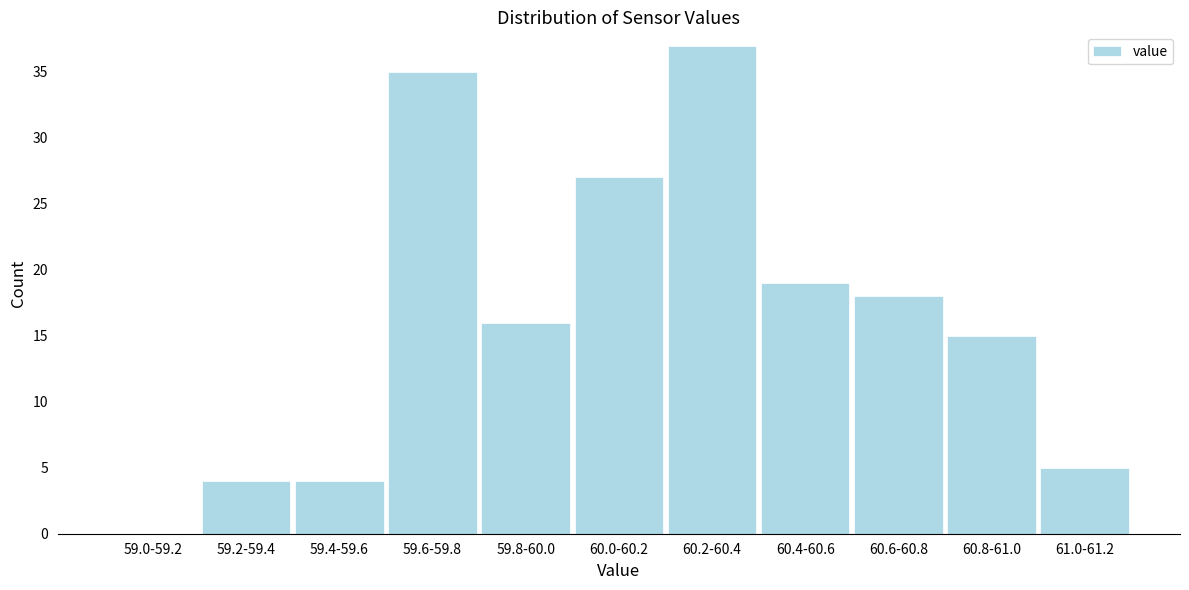

Reading right to left, list all the values displayed in this chart.

61.0-61.2=5	60.8-61.0=15	60.6-60.8=18	60.4-60.6=19	60.2-60.4=37	60.0-60.2=27	59.8-60.0=16	59.6-59.8=35	59.4-59.6=4	59.2-59.4=4	59.0-59.2=0